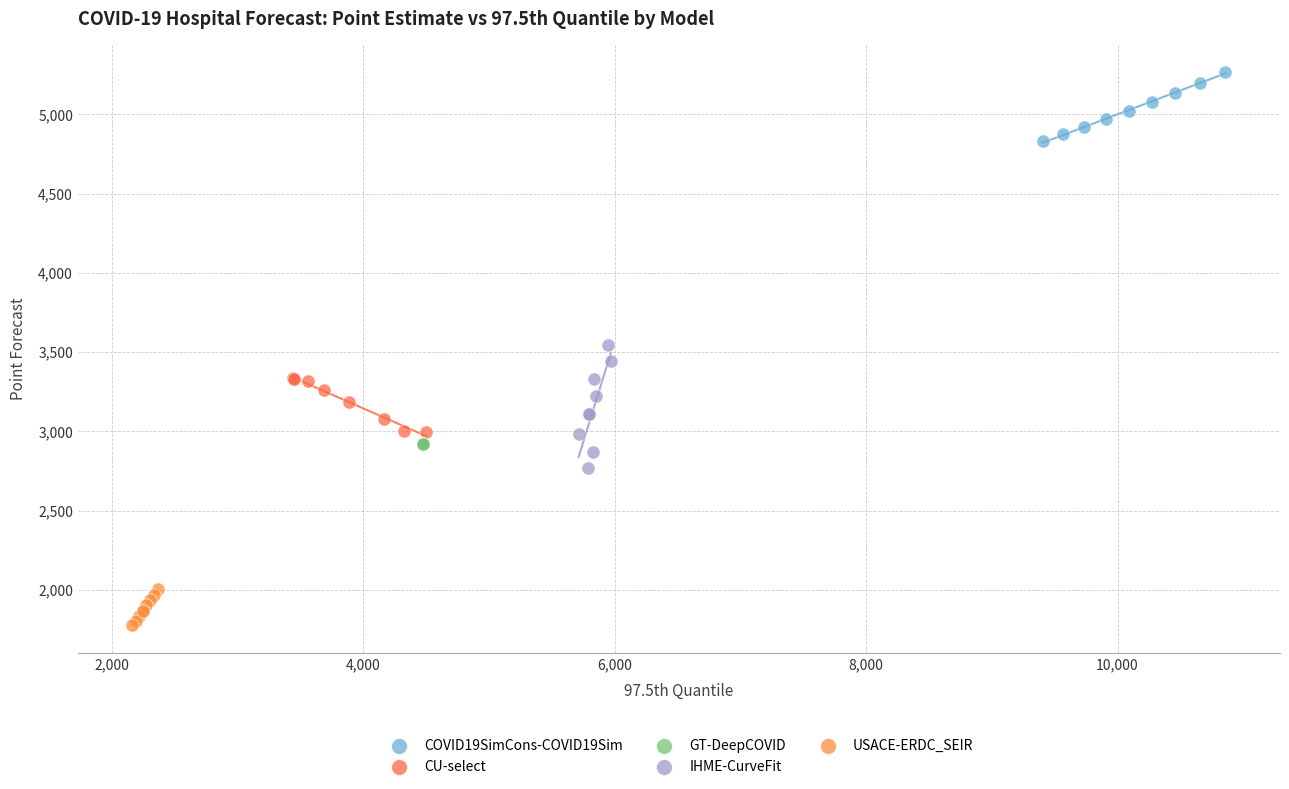

Which series reaches the minimum Y coordinate?

USACE-ERDC_SEIR